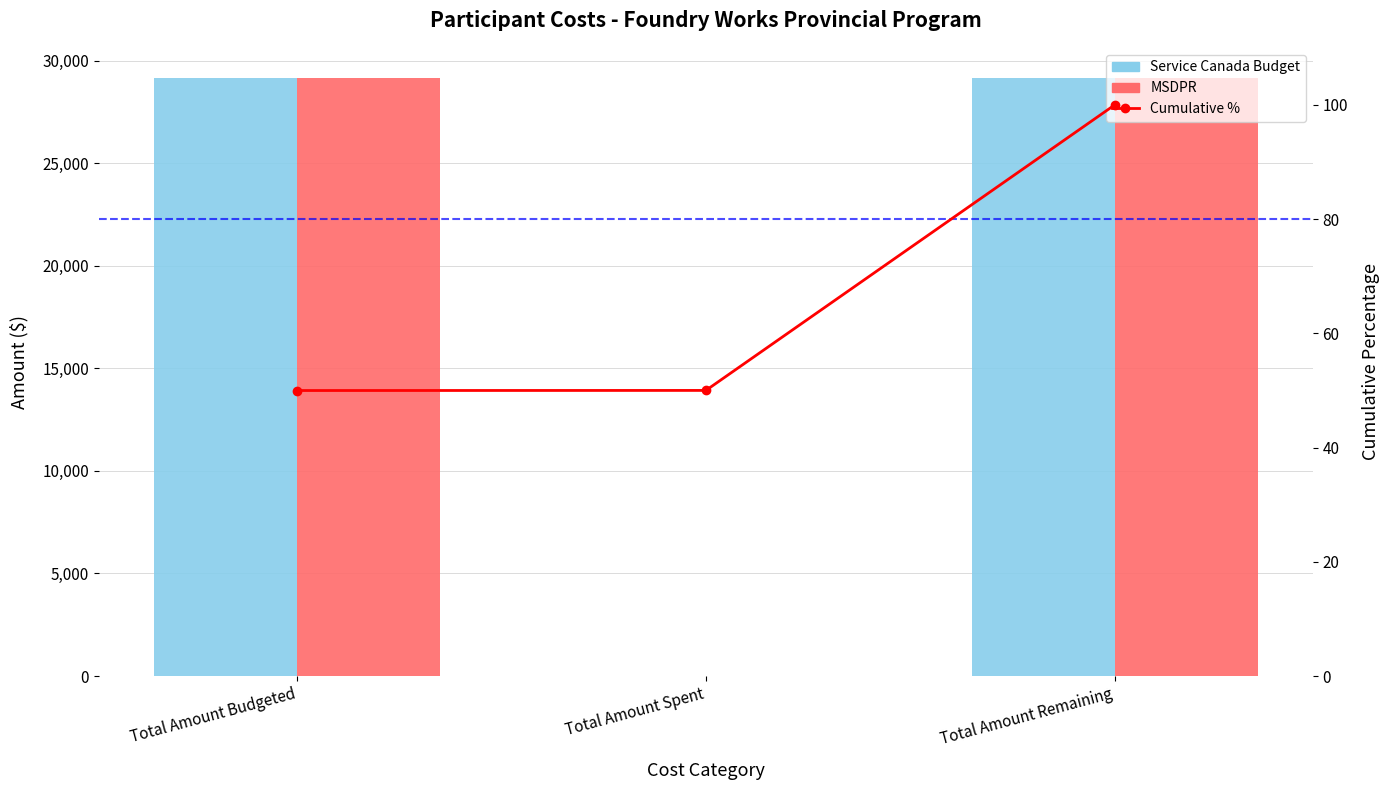

Is the value of Cumulative % at Total Amount Spent greater than the value of MSDPR at Total Amount Remaining?

No